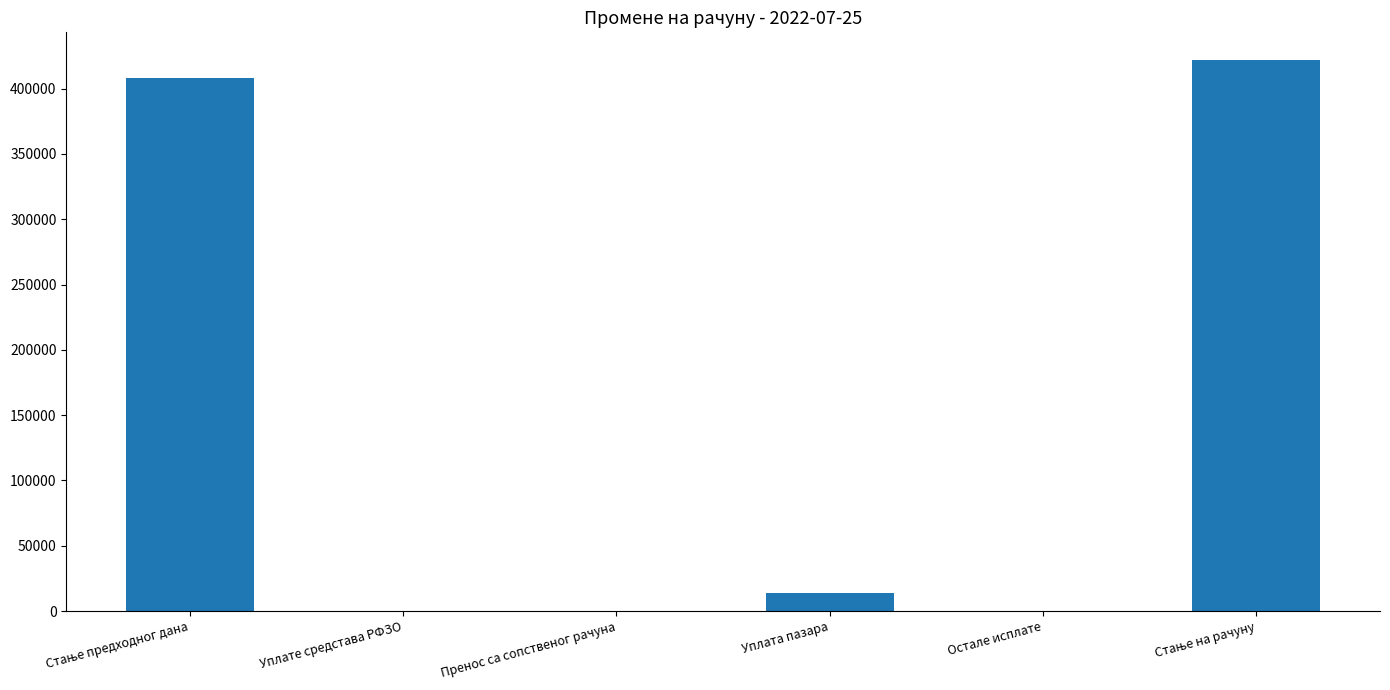

The value at Уплате средстава РФЗО is -278567.9. True or false?

False